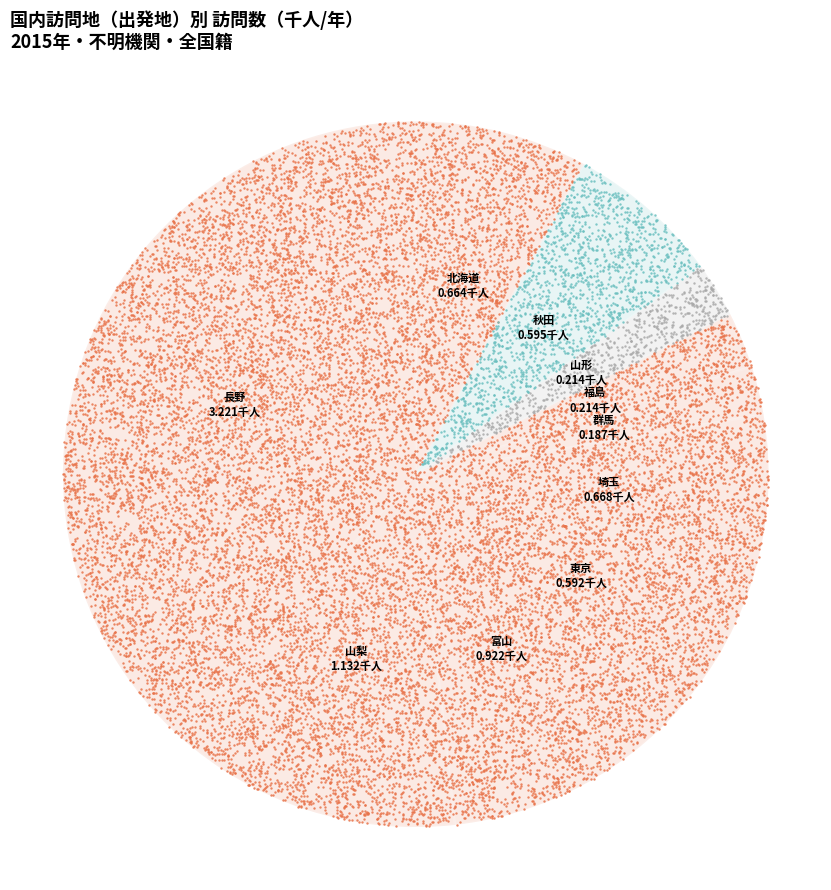

To the nearest percent, what portion does 山形 represent?

3%